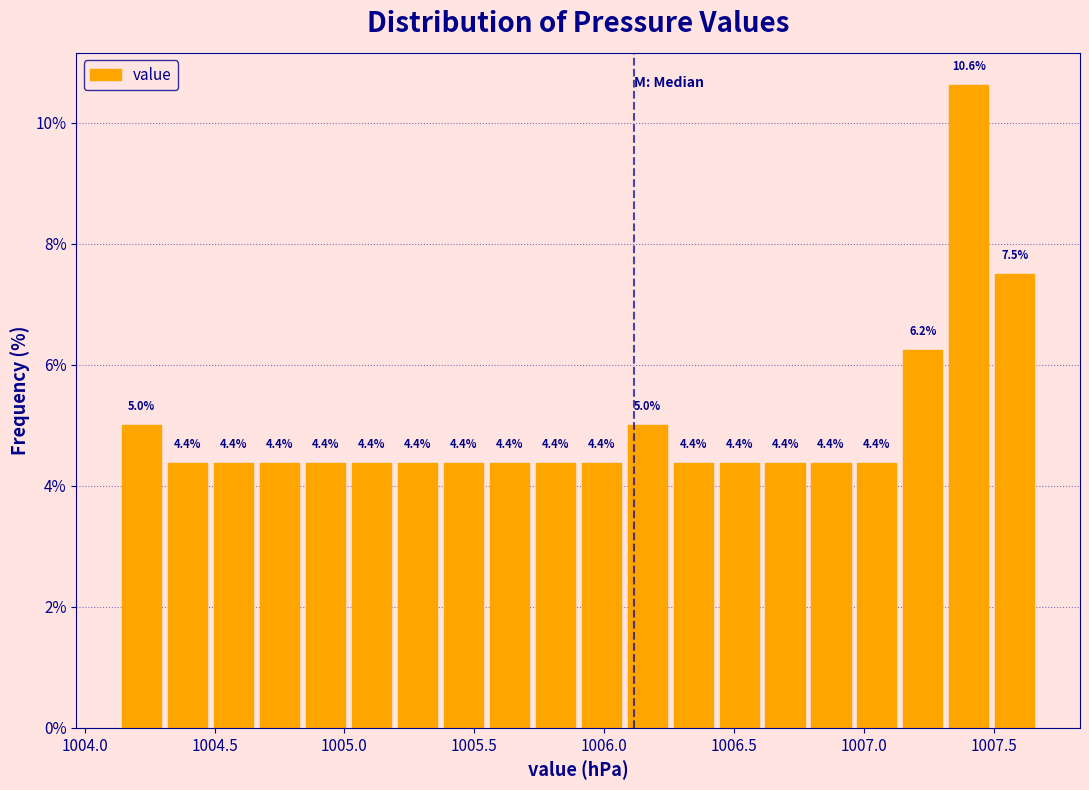

Around what value on the x-axis is the tallest bar? Give the approximate position of its centre, as read against the axis.

1007.40